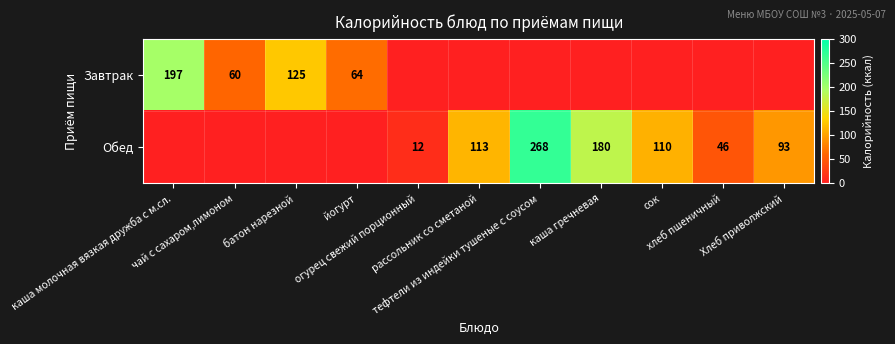

Between тефтели из индейки тушеные с соусом and сок, which is larger?

тефтели из индейки тушеные с соусом